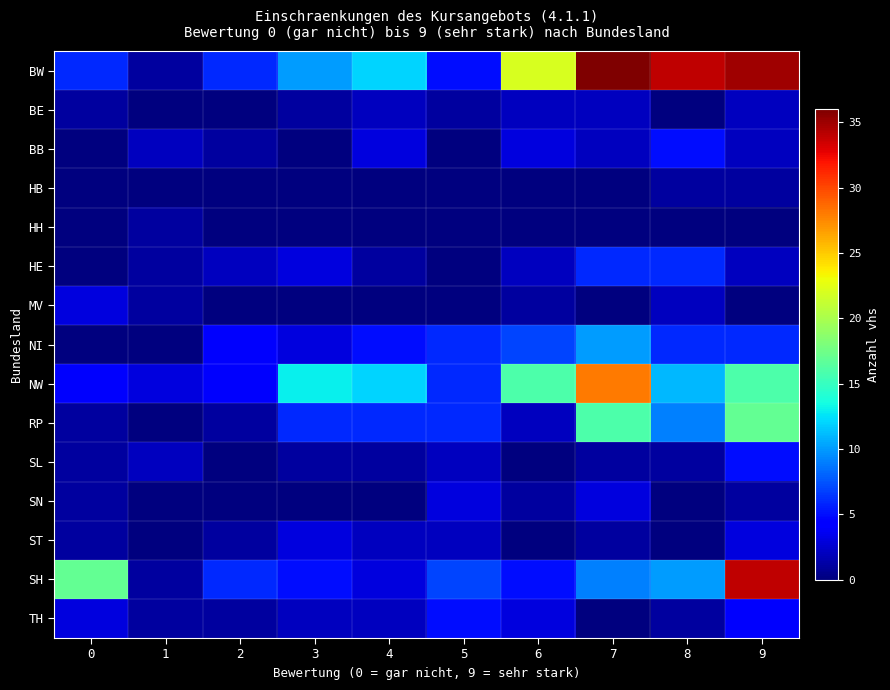

What is the greatest value displayed?

36